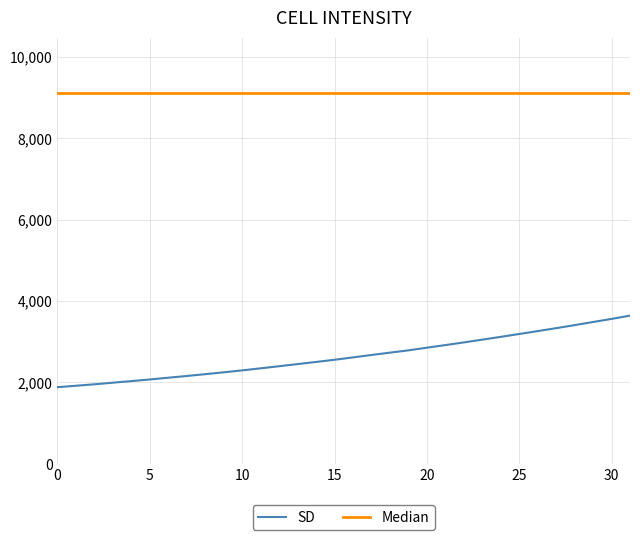

List the series in order of their peak value, highest first.

Median, SD